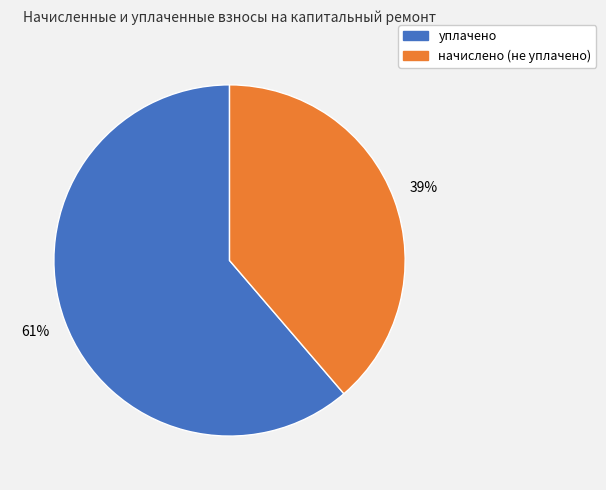

Is there a majority slice in this chart?

Yes